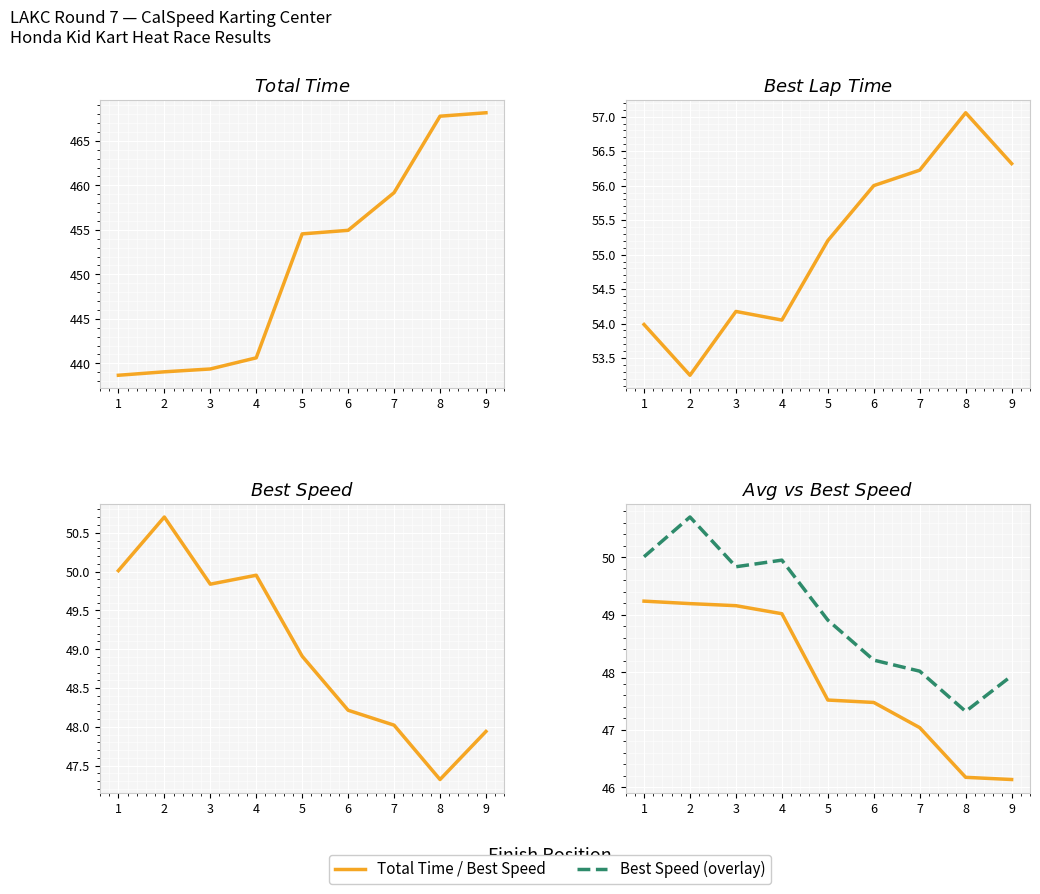

True or false: Best Lap time has more than 1 points higher than both neighbors.

True